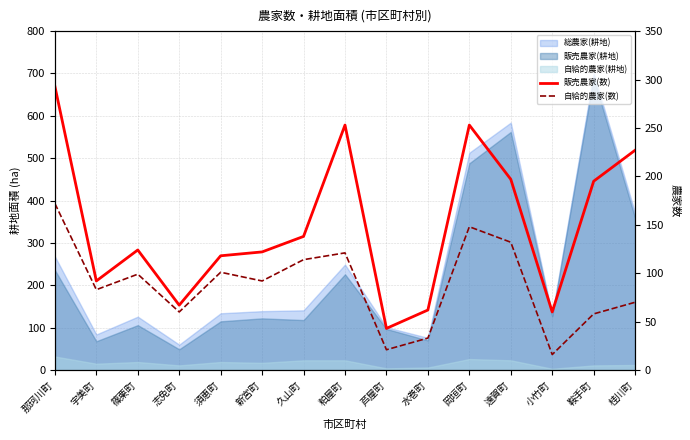

What position from the left is 桂川町?

15